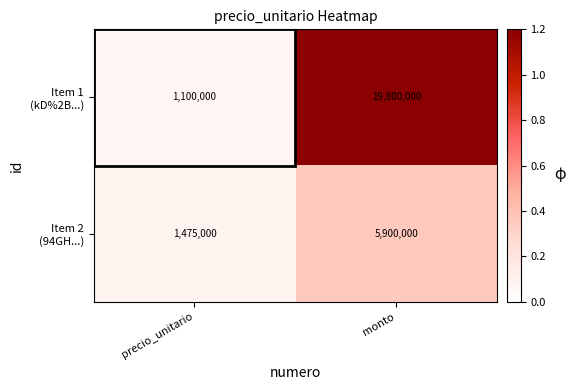

At which category is the sum across all series the highest?

monto